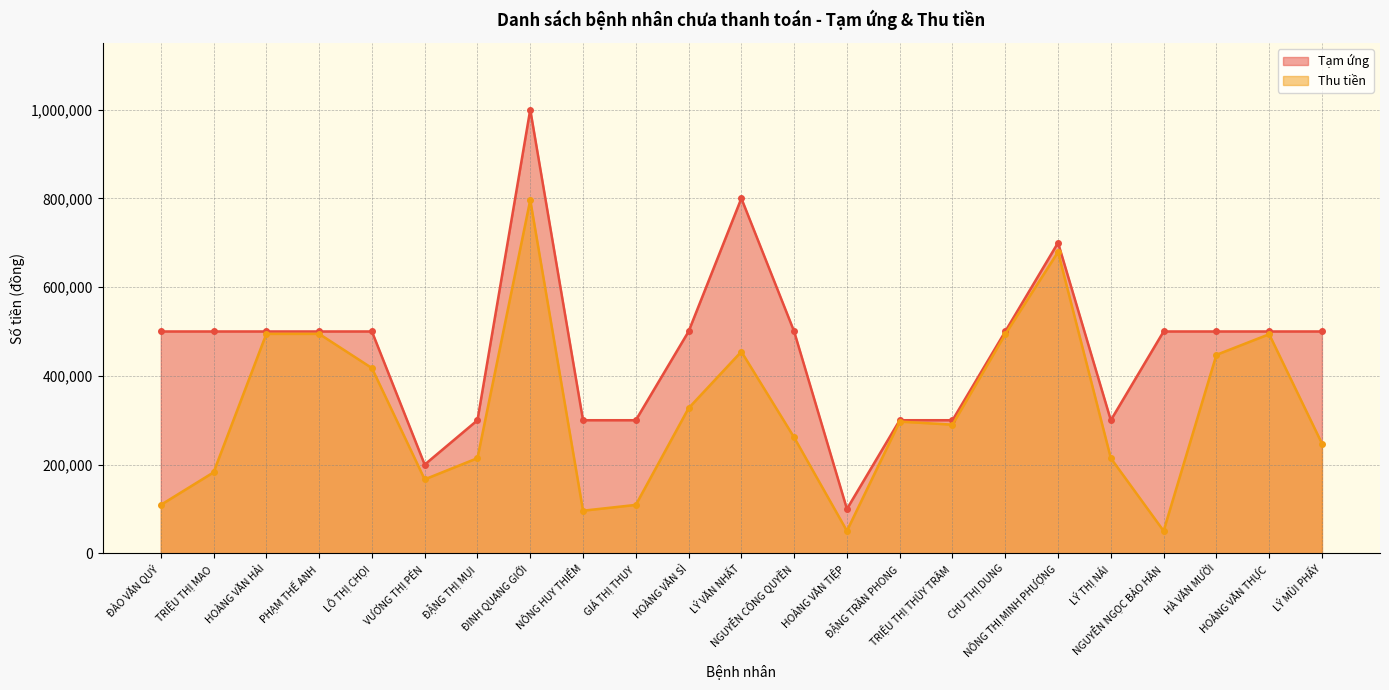

At how many categories does at least one series exceed 899638?

1